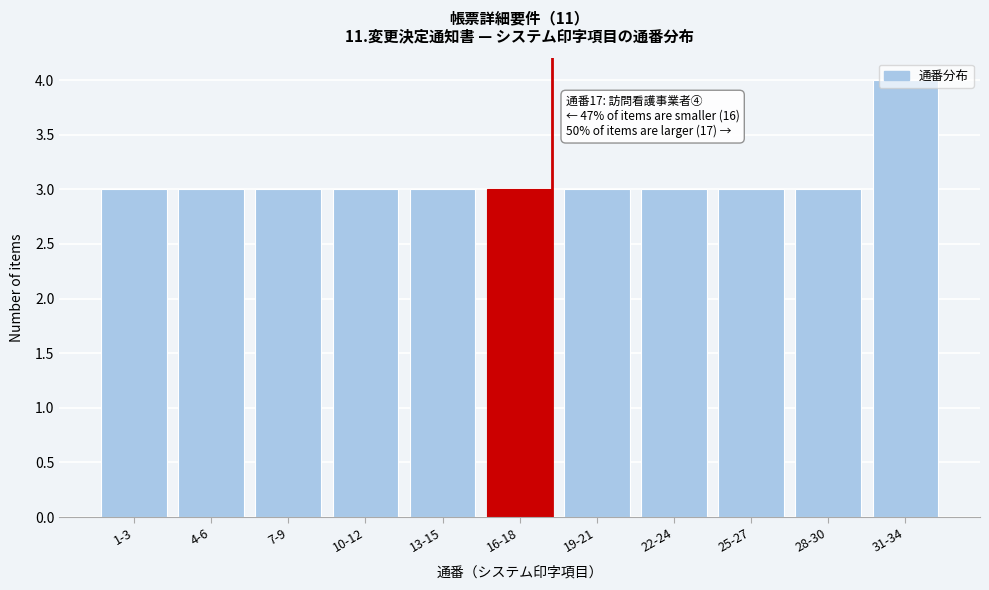

What is the sum of all values?

34